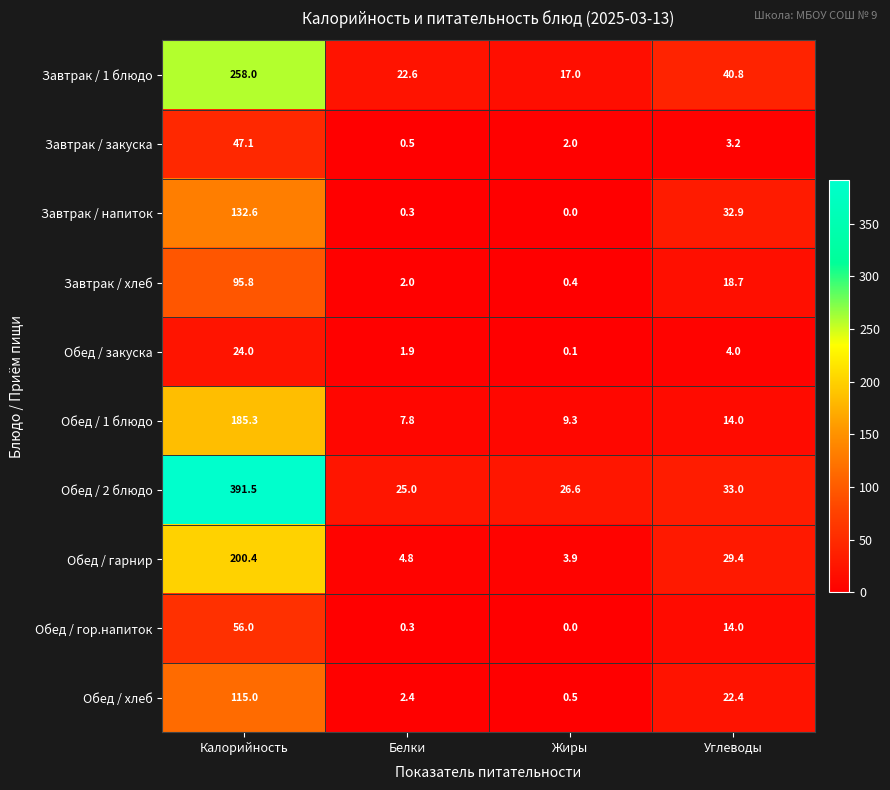

At how many categories does at least one series exceed 67?

1